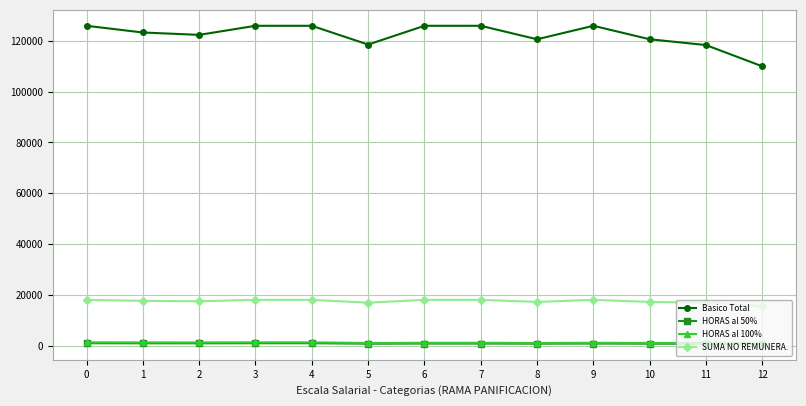

True or false: HORAS al 50% has more than 0 interior local peaks.

True